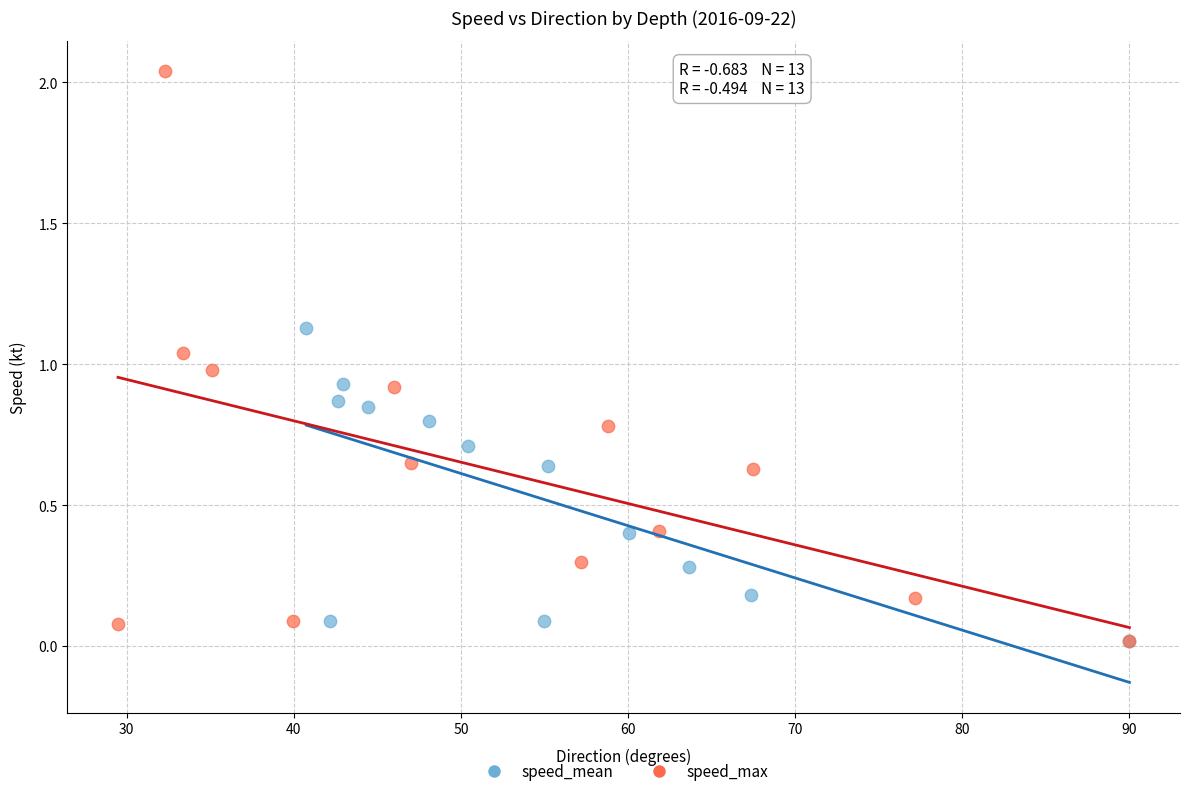

Which series reaches the maximum Y coordinate?

speed_max